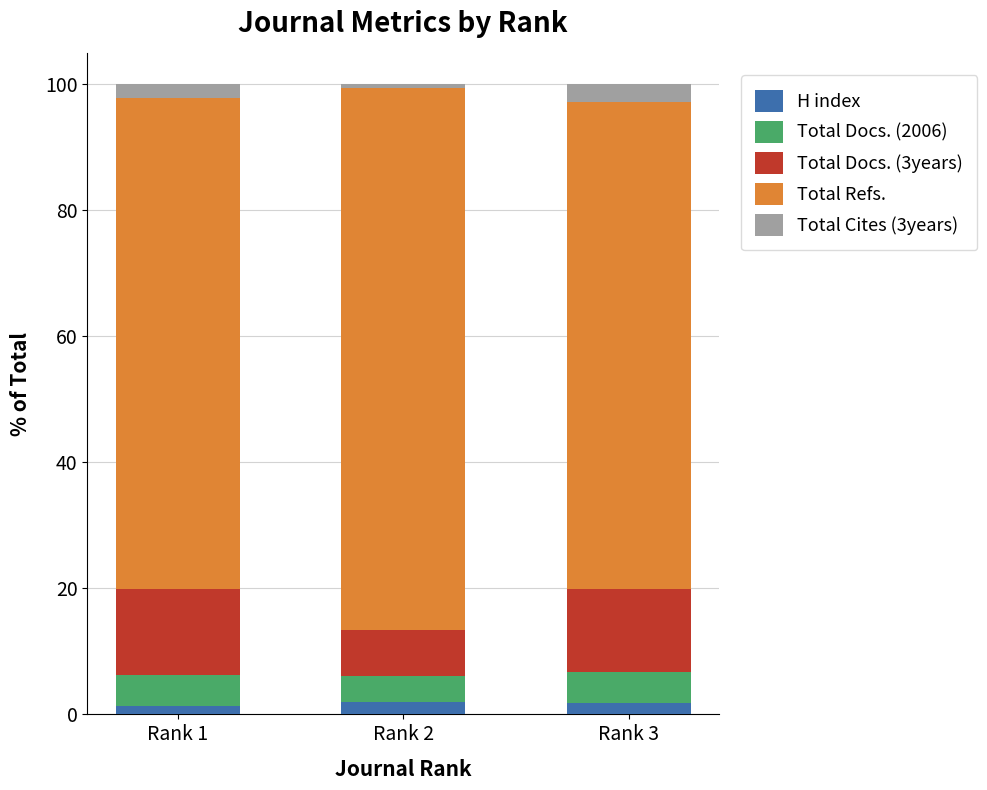

At which category is the sum across all series the highest?

Rank 1